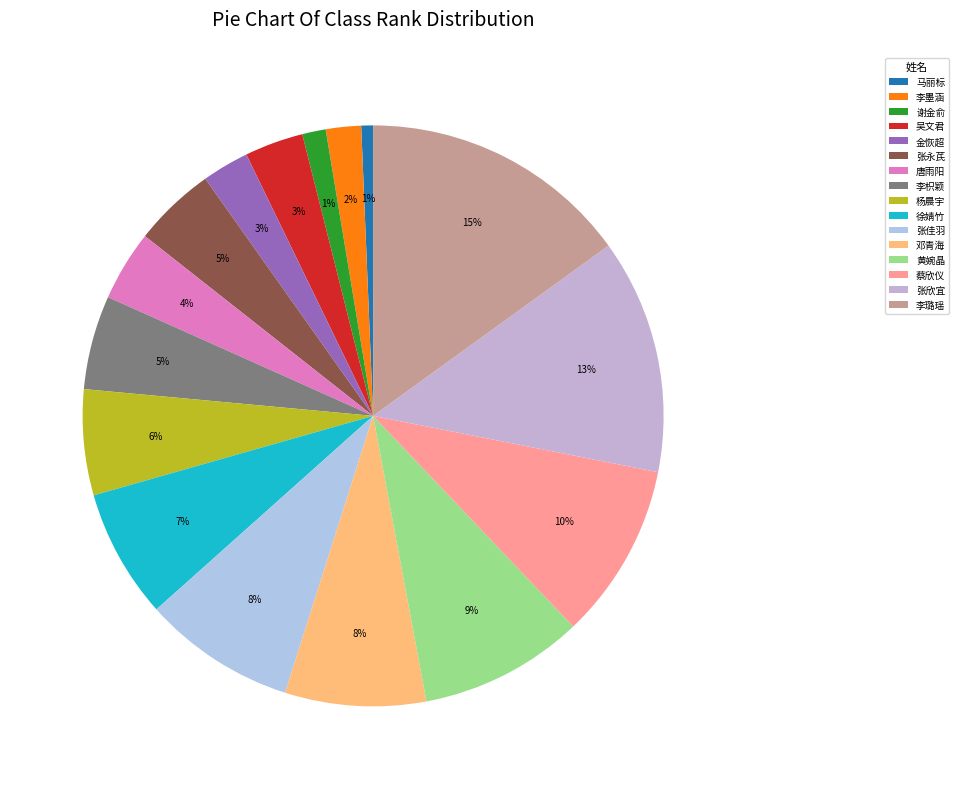

How many segments does this pie chart have?

16